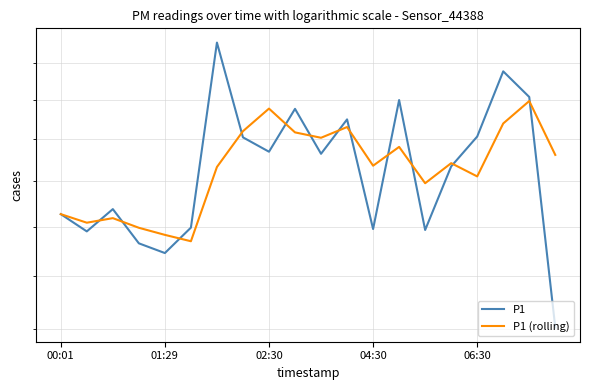

What is the maximum value for P1?

17.6